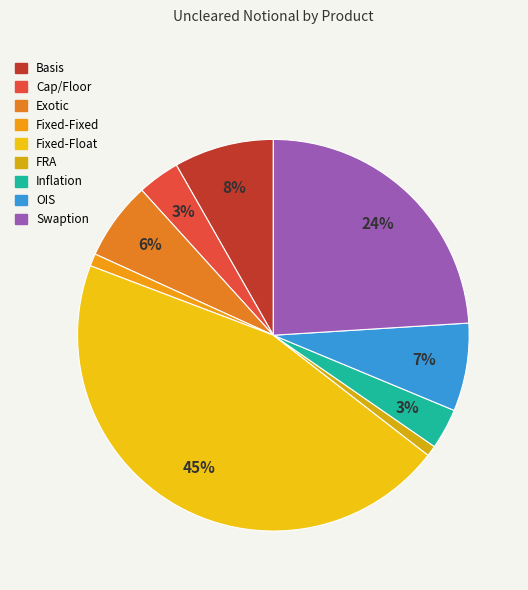

How many segments does this pie chart have?

9